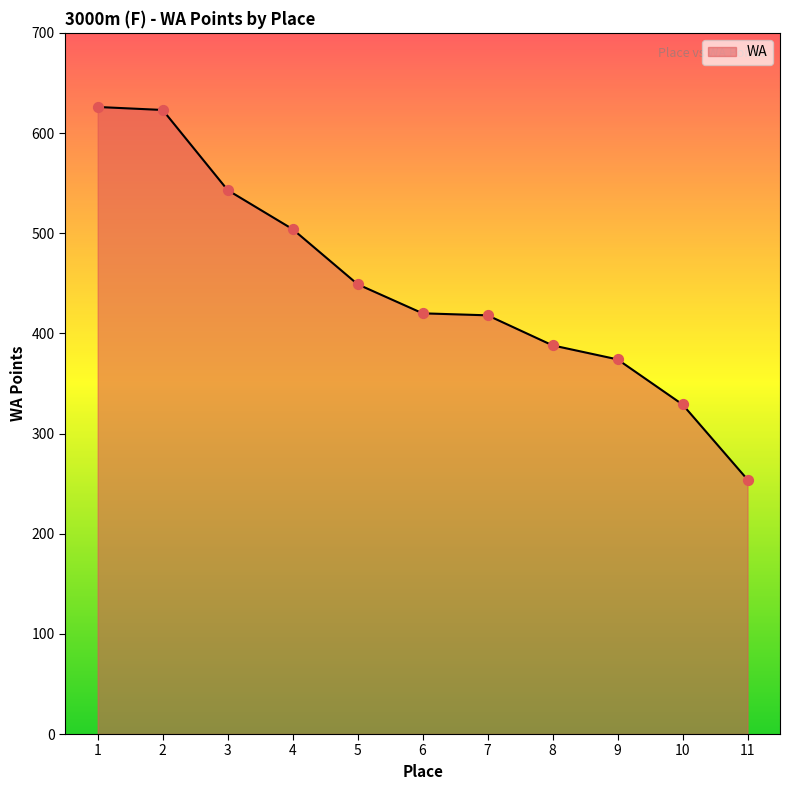

What is the ratio of the value at 10 to the value at 5?

0.7